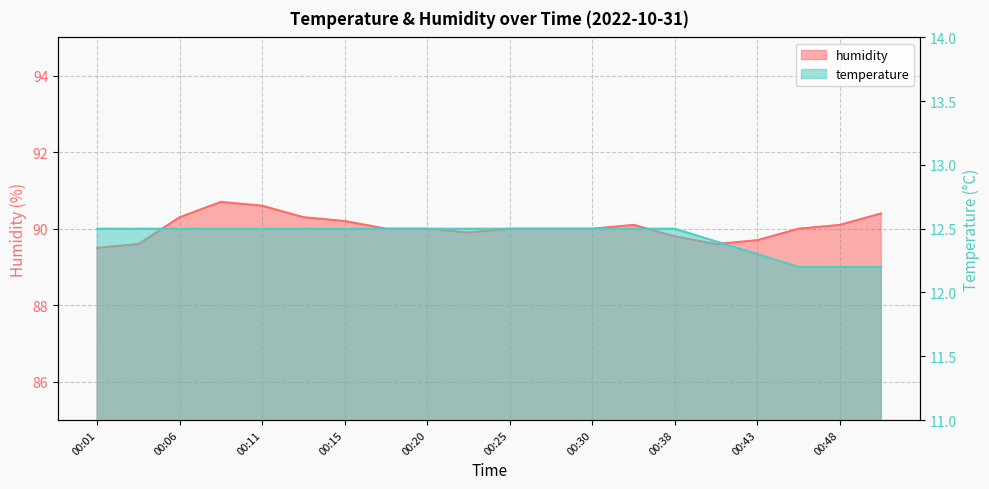

What is the difference between the maximum and second lowest values in the humidity series?

1.1